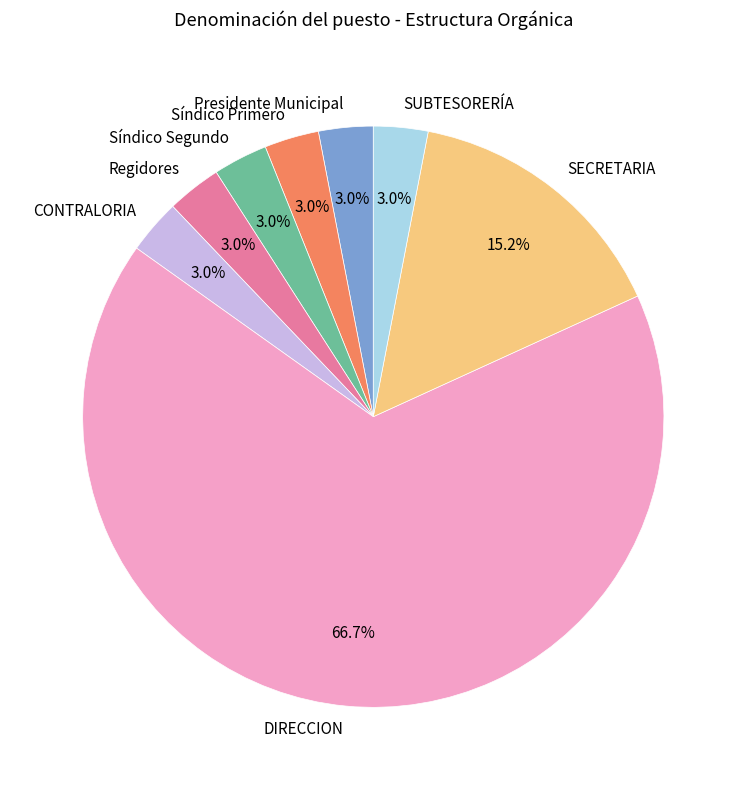

Do SUBTESORERÍA and SECRETARIA together represent more than half of the pie?

No